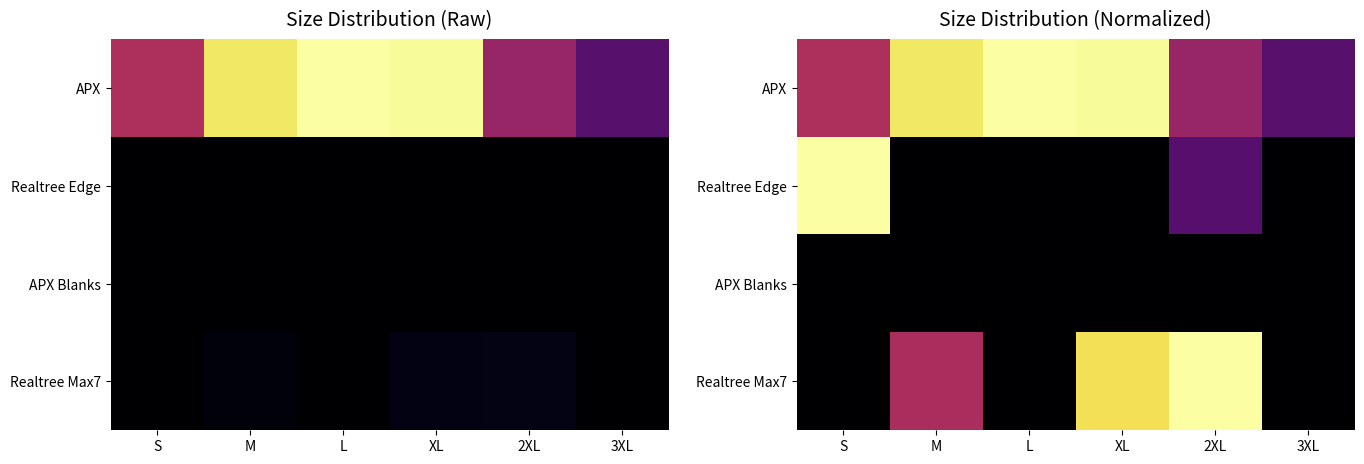

What is the average value of the Realtree Max7 series?

0.4